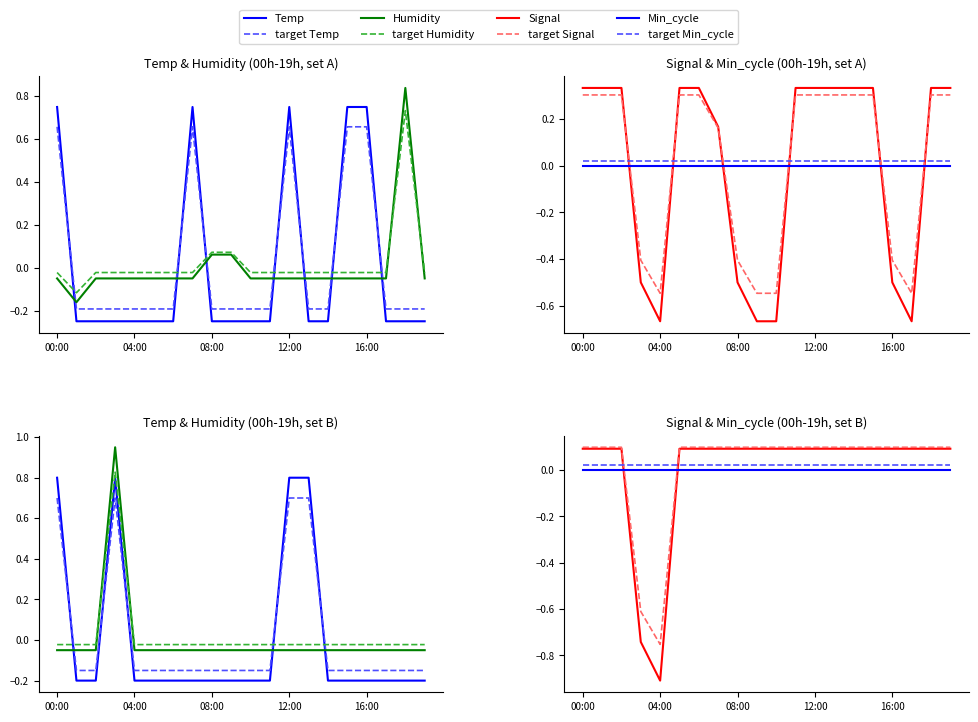

At which label does Humidity reach its peak?

18:00